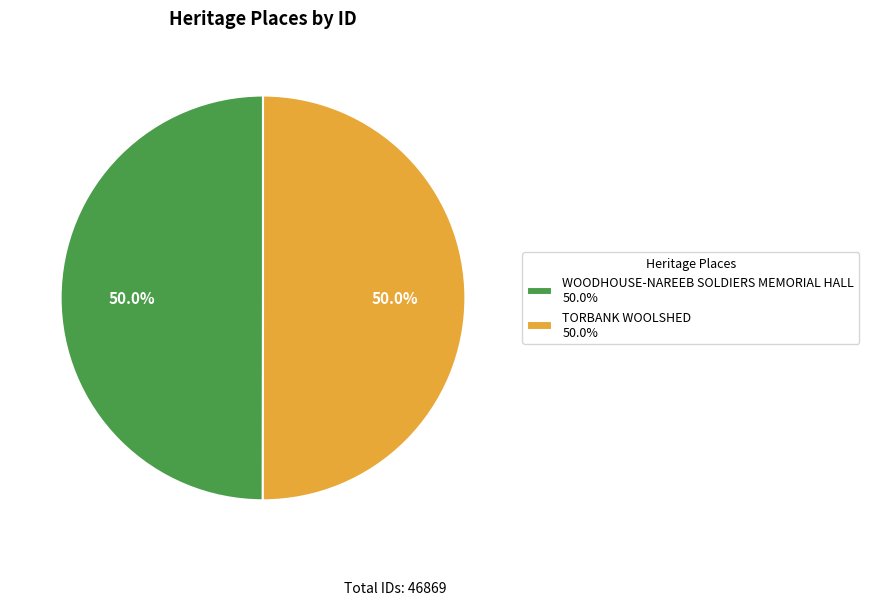

Approximately how many times larger is the value at TORBANK WOOLSHED 50.0% compared to WOODHOUSE-NAREEB SOLDIERS MEMORIAL HALL 50.0%?

1.0